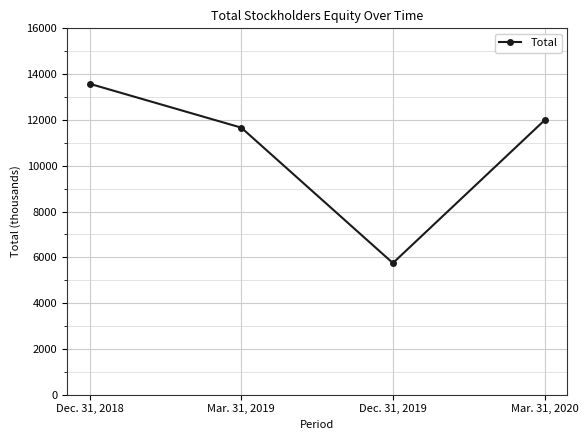

How many series are shown in this chart?

1